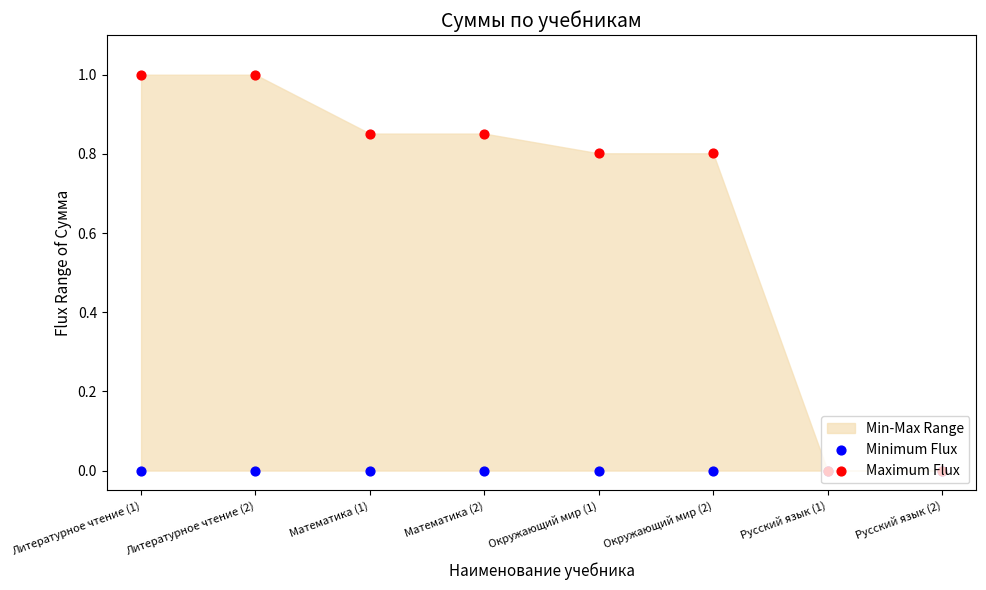

What is the total value across all series at Окружающий мир (1)?

0.8